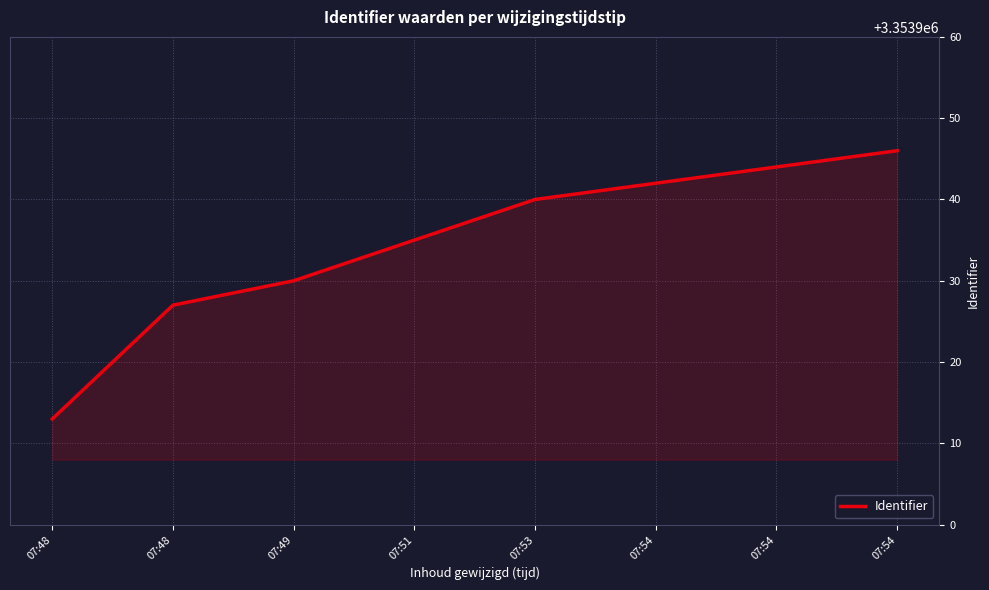

Which has a higher value, 07:54 or 07:49?

07:54